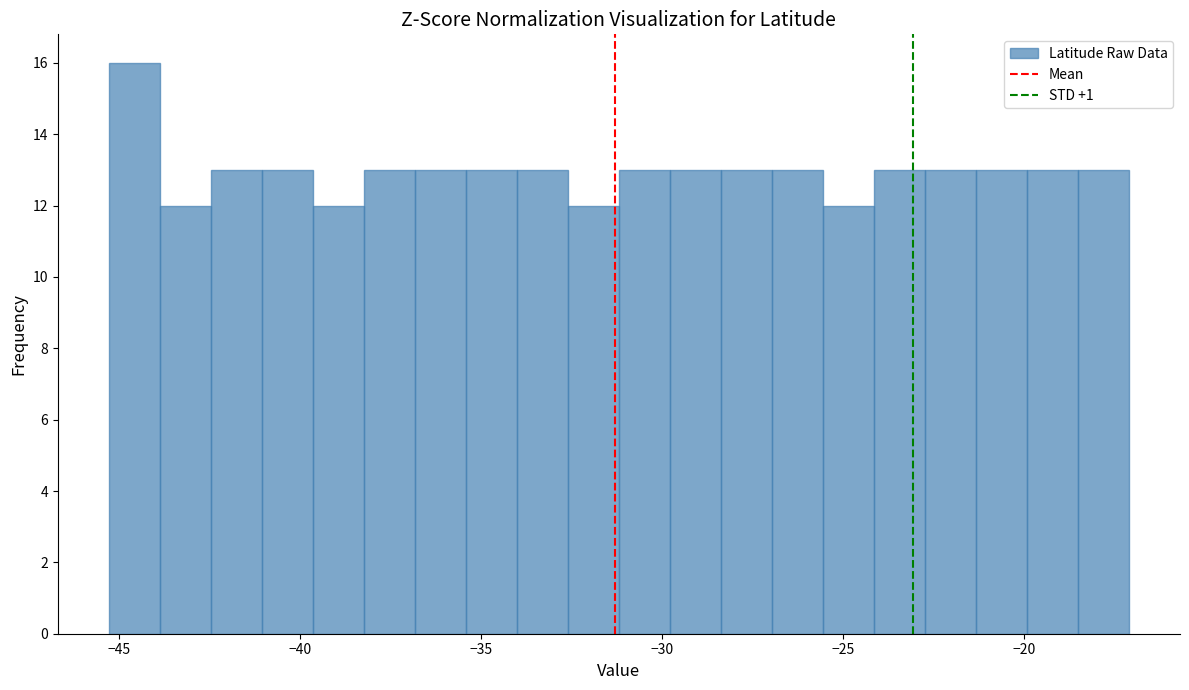

Read against the x-axis, roughly where is the centre of the tallest bar?

-44.5